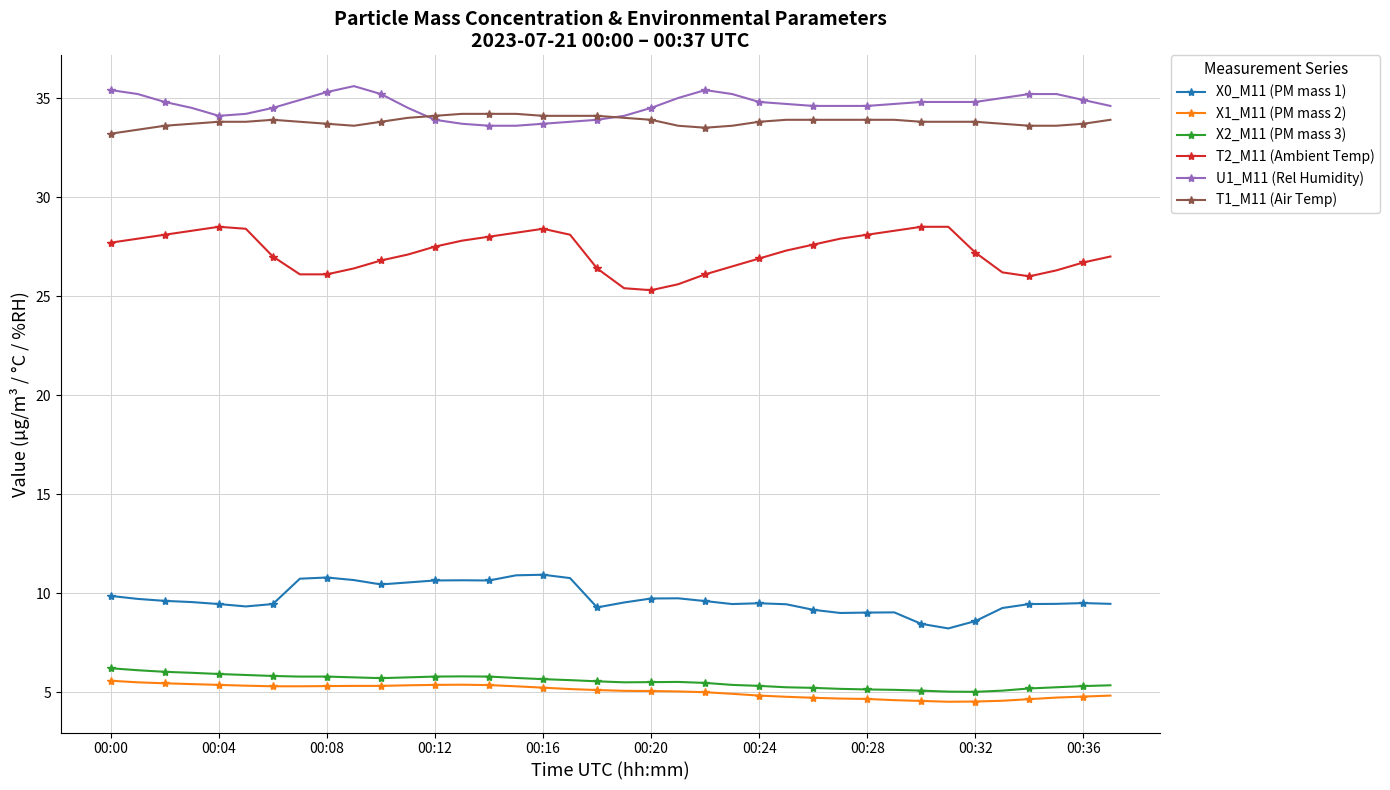

True or false: U1_M11 (Rel Humidity) and T2_M11 (Ambient Temp) cross at least once.

False